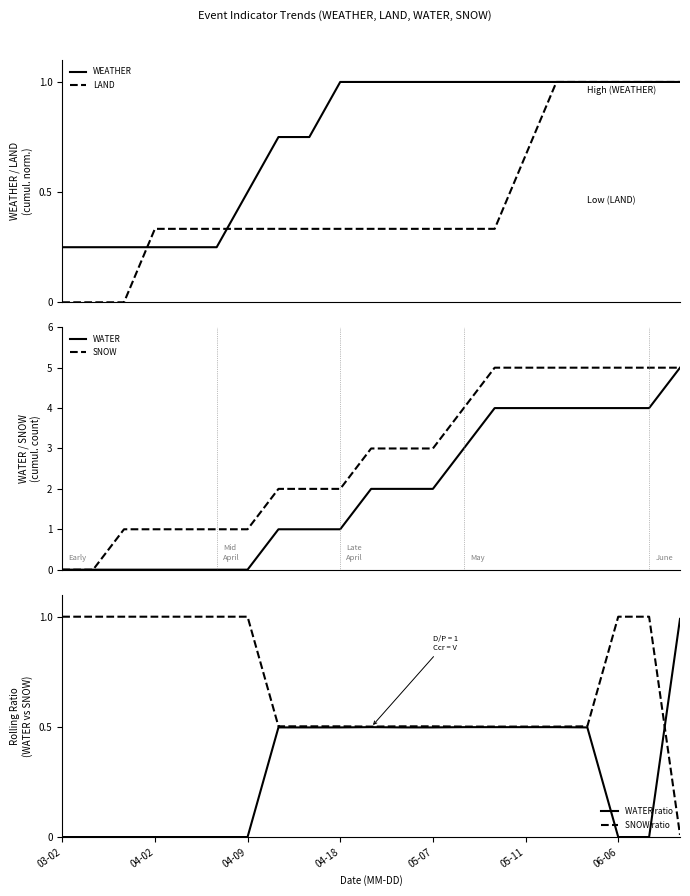

How many lines are shown in the chart?

6